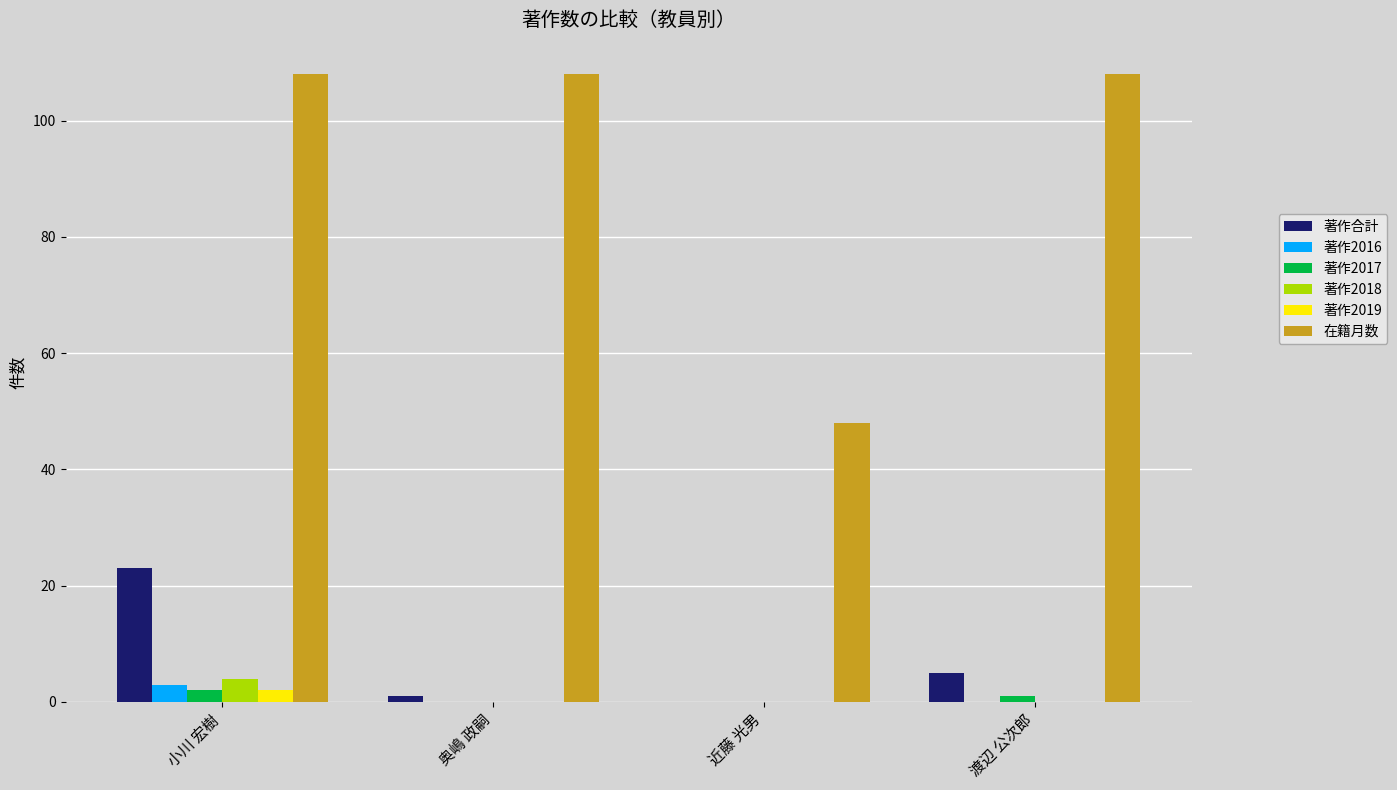

What is the total value across all series at 近藤 光男?

48